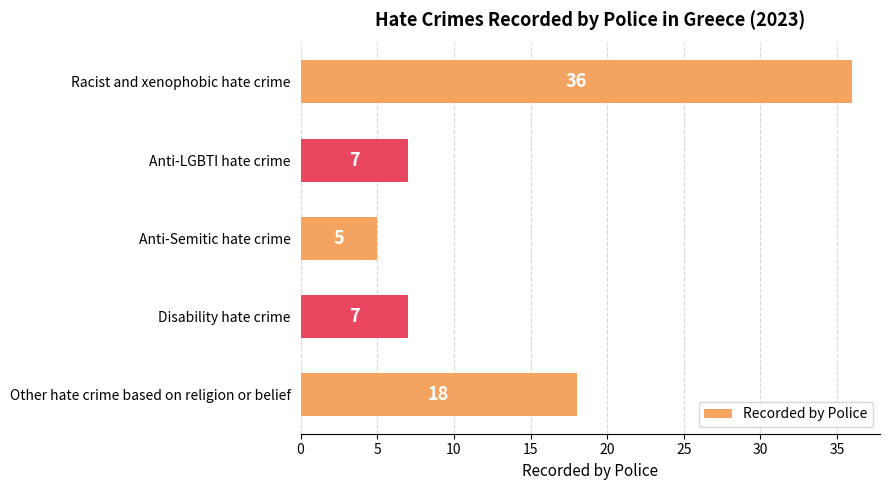

Approximately how many times larger is the value at Anti-LGBTI hate crime compared to Other hate crime based on religion or belief?

0.4